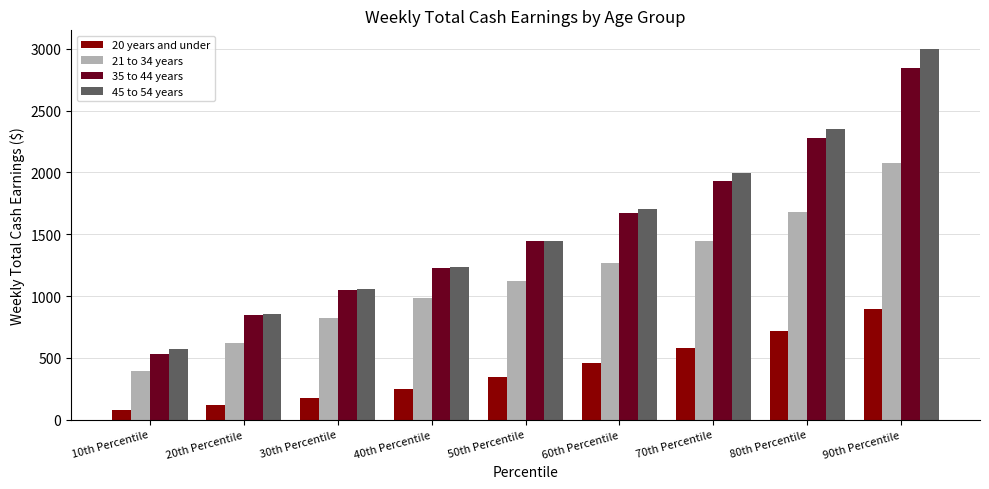

What is the label of the 3rd bar from the right?

70th Percentile